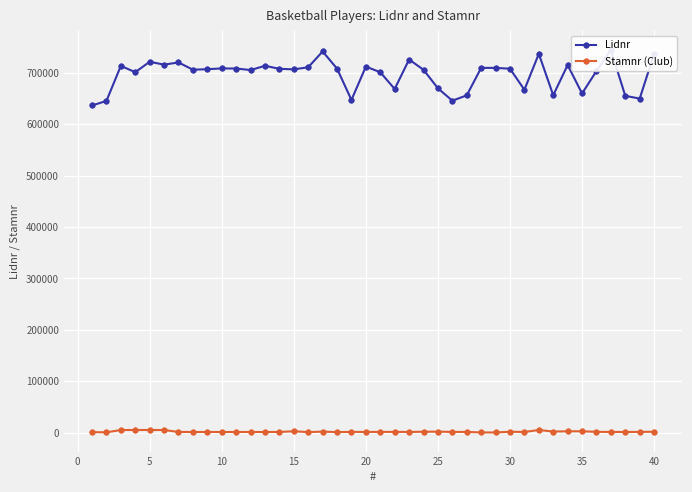

Is the value of Stamnr (Club) at 21 greater than the value of Lidnr at 32?

No